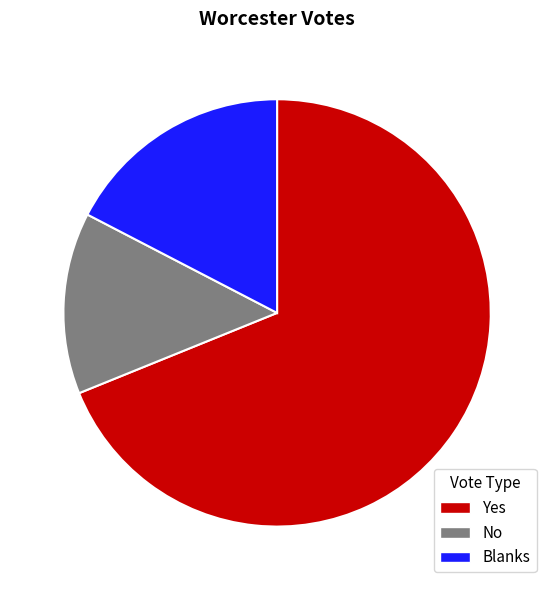

Which has a higher value, Yes or Blanks?

Yes